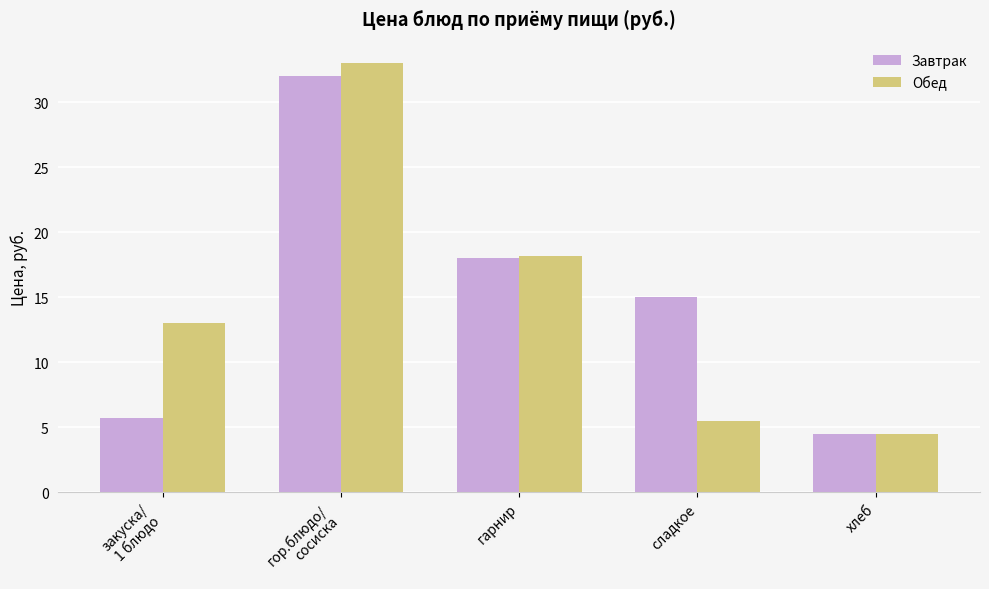

How many data points in Завтрак are less than 15?

2